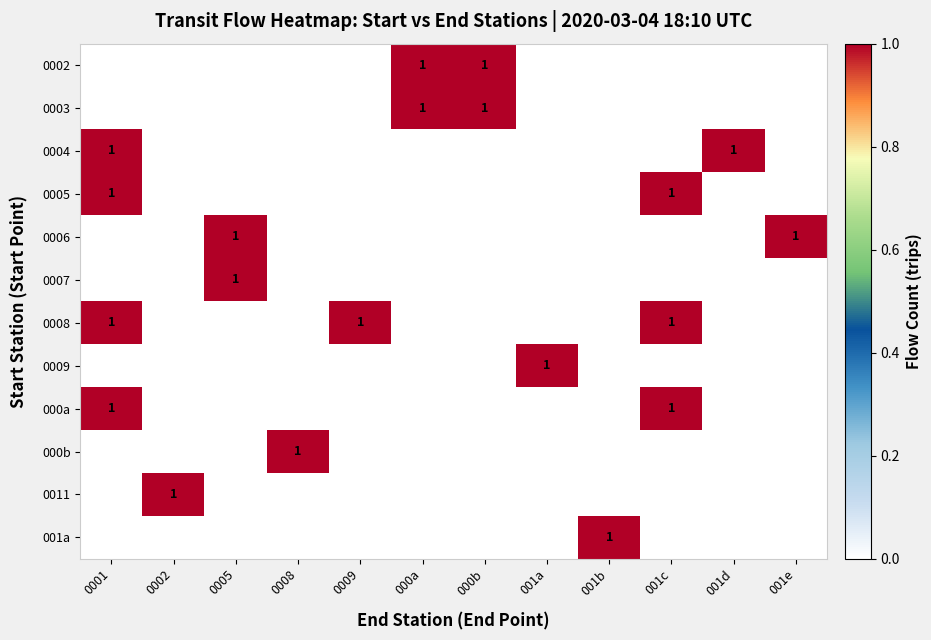

At how many categories does at least one series exceed 0?

12